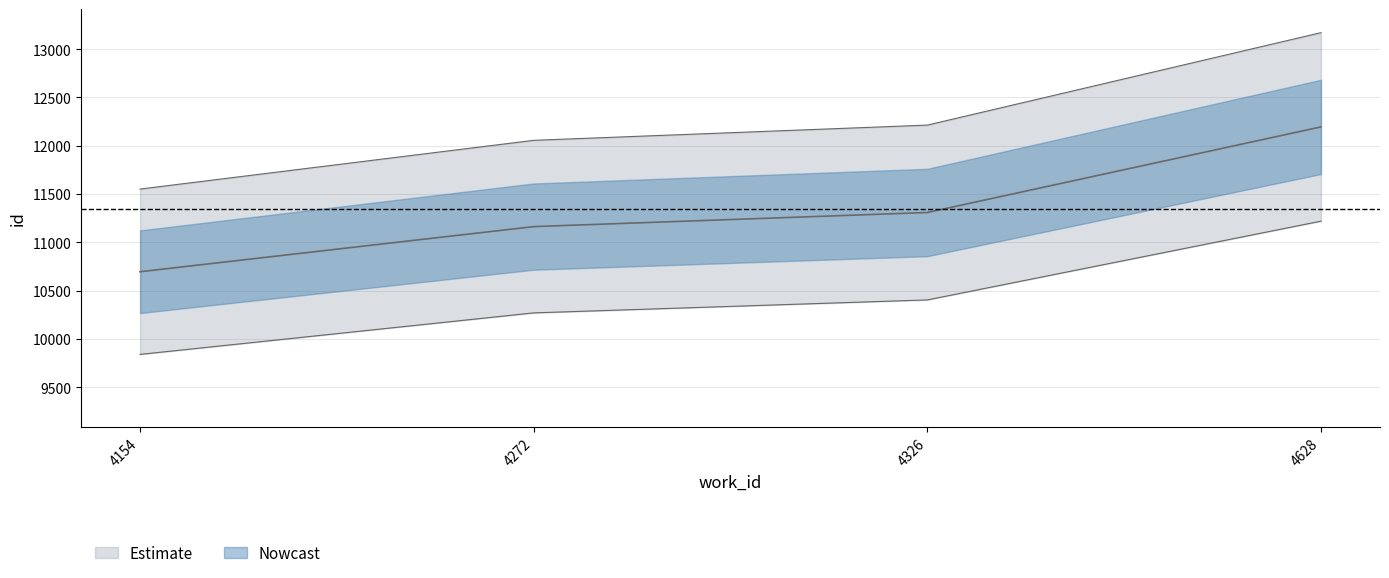

The chart shows a value of 12213.7 at 4326. True or false?

True